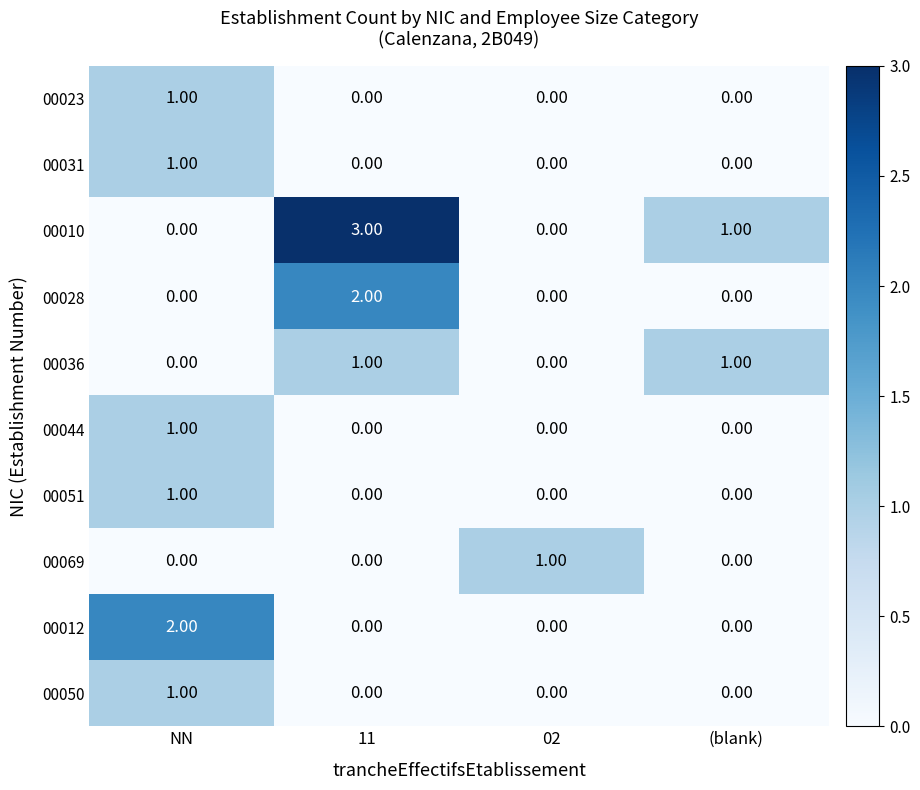

Which series has the widest spread of values?

00010